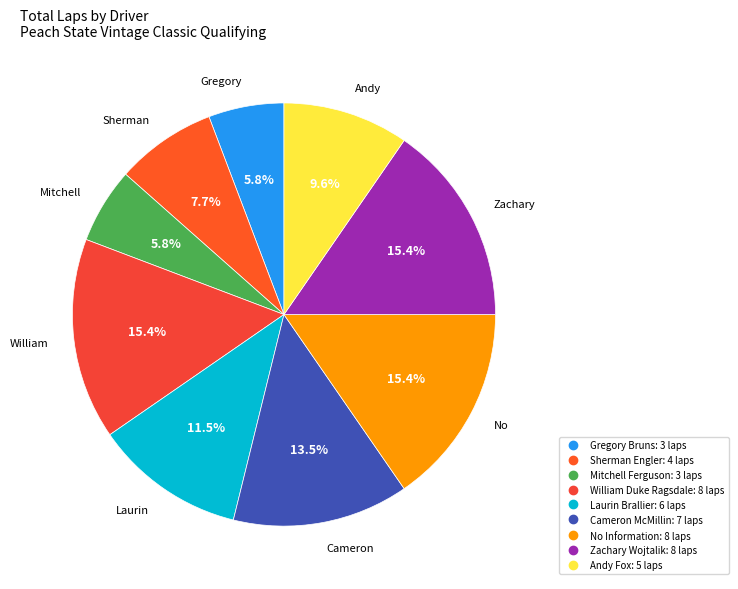

How many segments does this pie chart have?

9